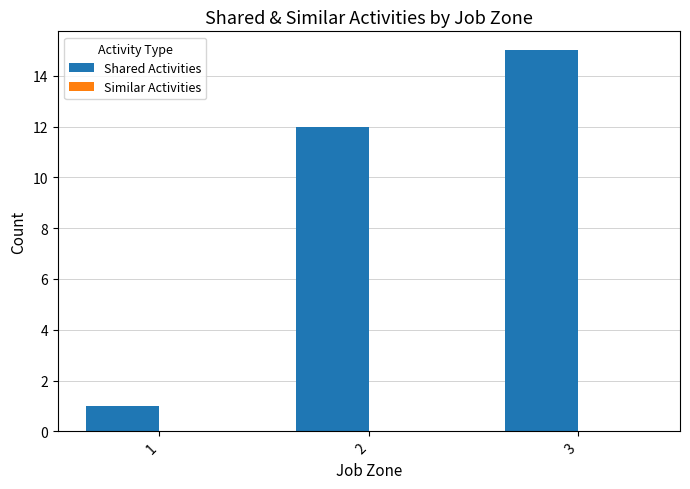

What is the maximum value shown in the chart?

15